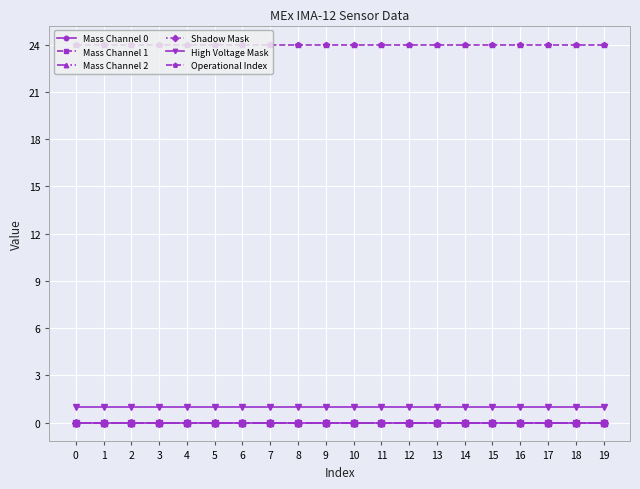

True or false: Mass Channel 1 has more than 2 points higher than both neighbors.

False